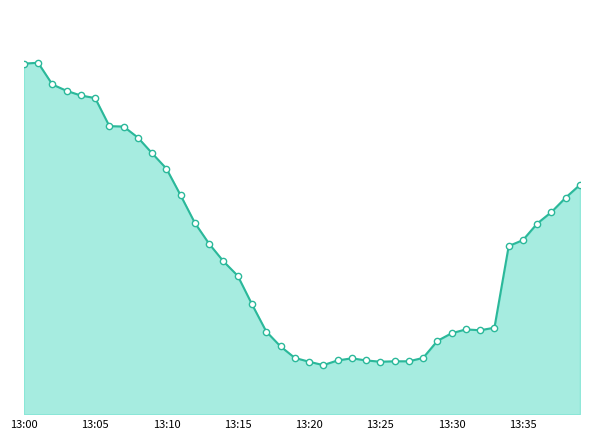

The chart shows a value of 1.1 at 34. True or false?

False